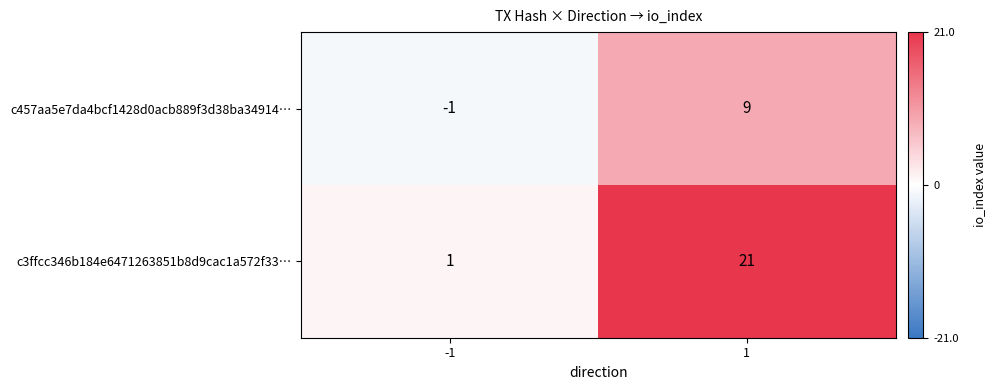

What is the maximum value shown in the chart?

21